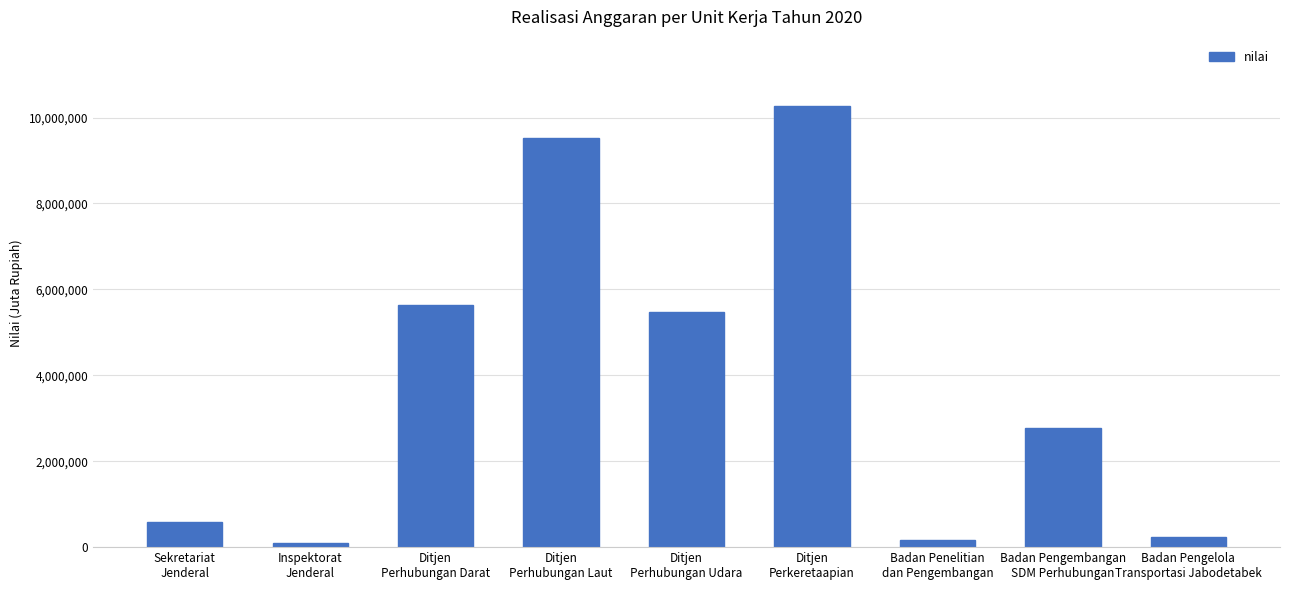

What is the greatest value displayed?

10271106